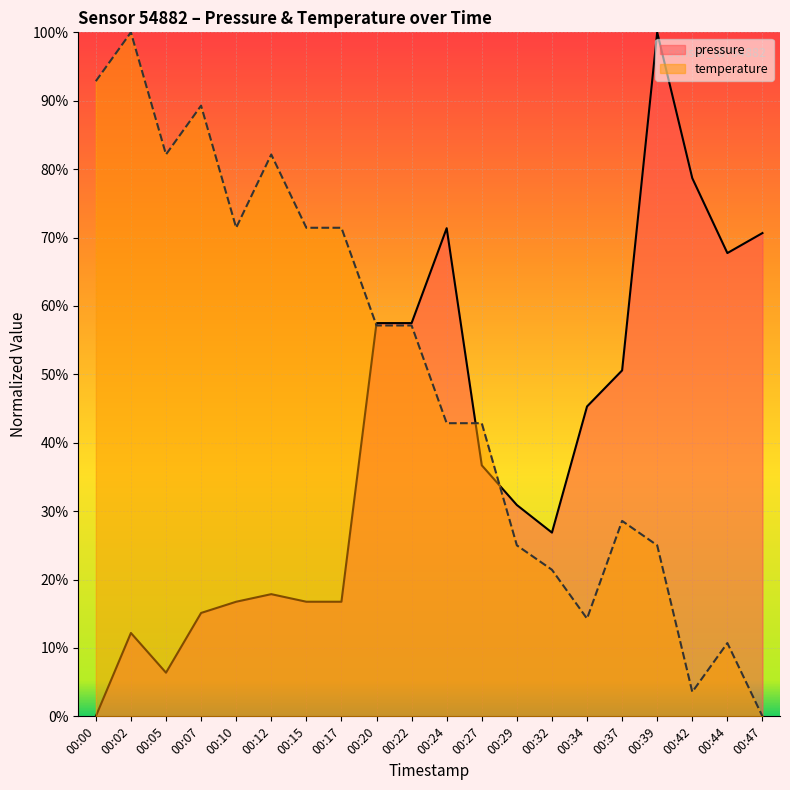

What is the value of the pressure point at the 13th from the left?

30.9